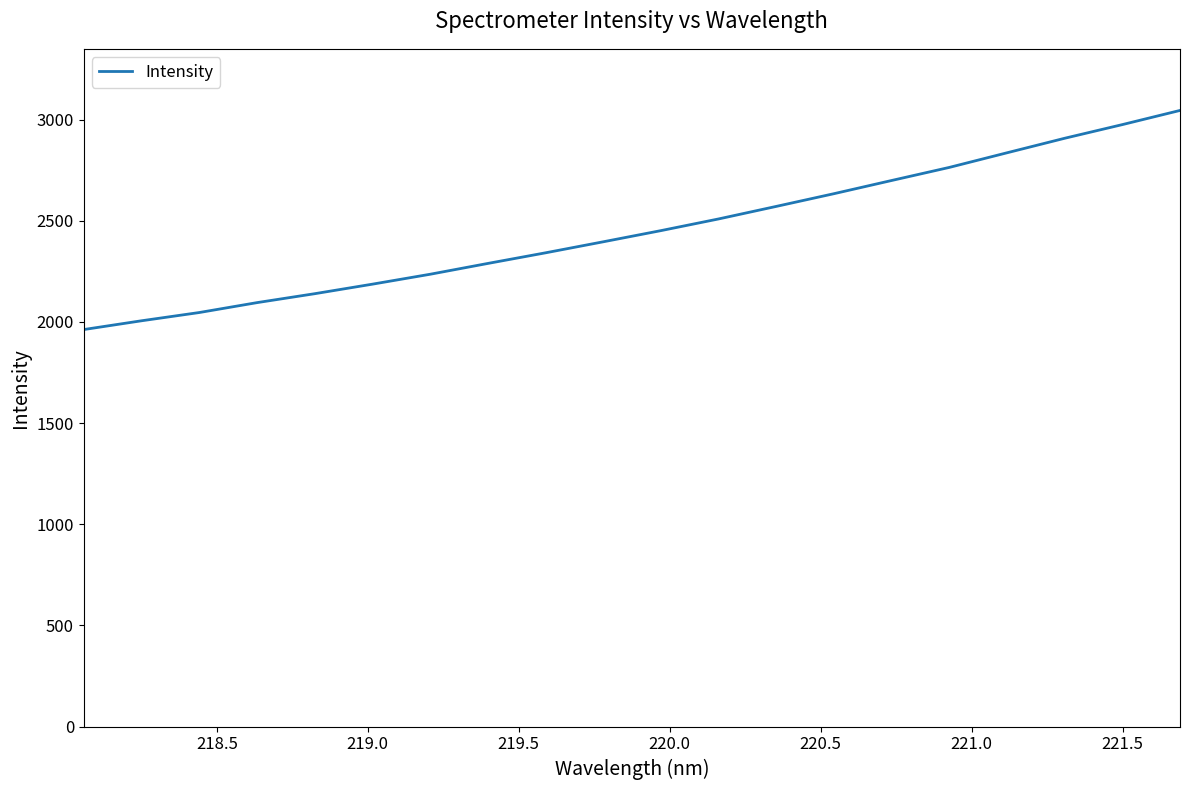

Reading right to left, transcribe all the data shown in this chart.

3045.4	2975.4	2907.9	2836.2	2763.9	2699.3	2634.1	2571.2	2509.2	2451.4	2396.2	2341.7	2289.2	2235.7	2186.7	2139.6	2095.4	2046.5	2005.8	1962.4